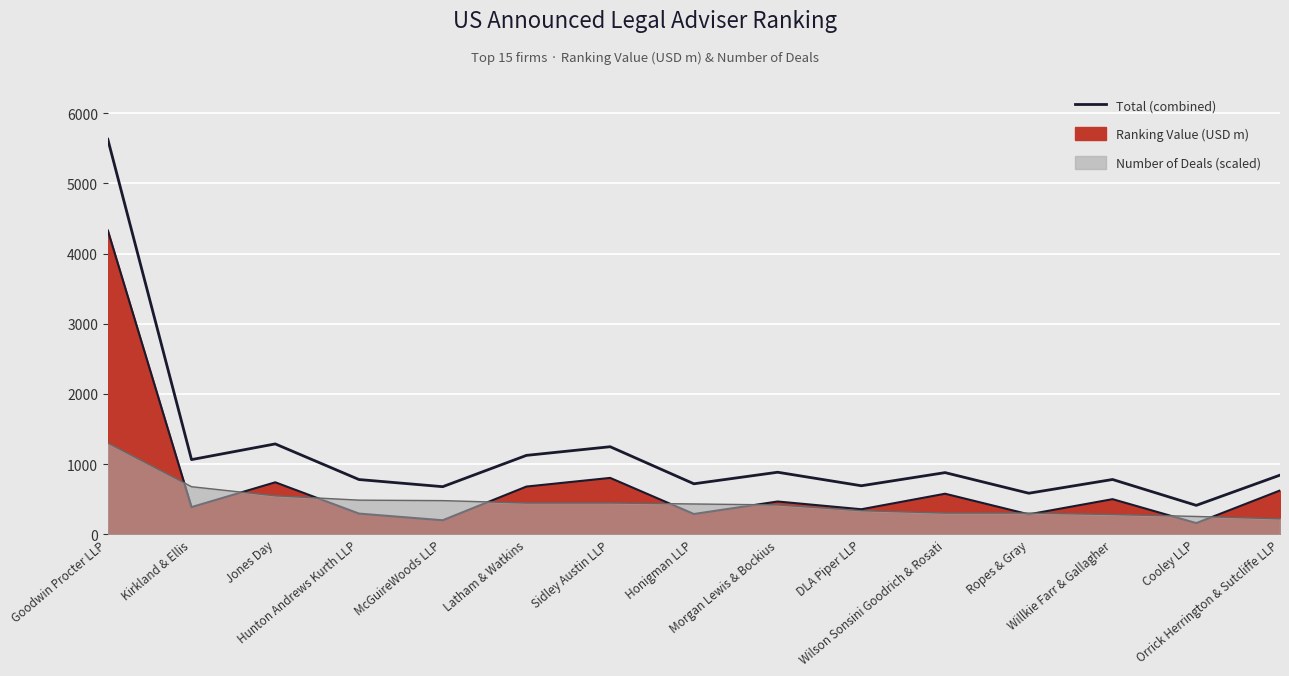

Where does the data first go above 841?

Goodwin Procter LLP